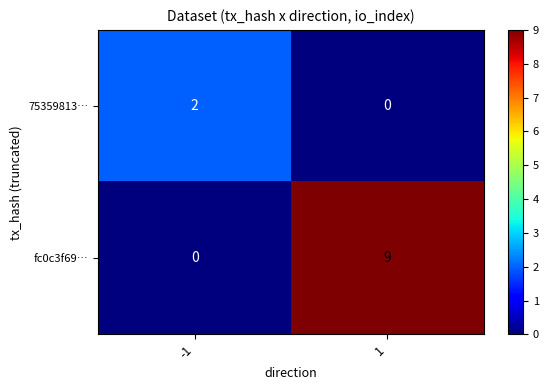

Reading left to right, list all the values displayed in this chart.

75359813…: 2	0
fc0c3f69…: 0	9